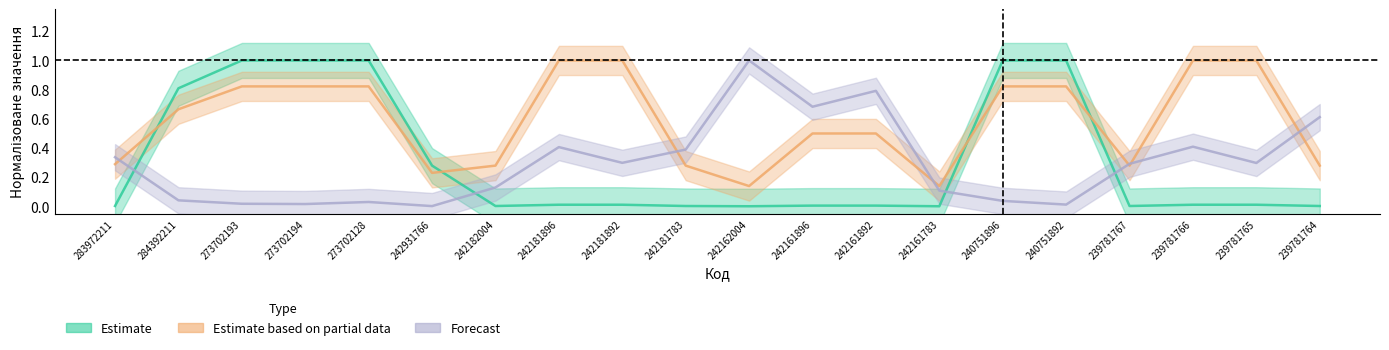

Reading left to right, extract all data points from this chart.

Estimate: 283972211=0.0	284392211=0.8	273702193=1.0	273702194=1.0	273702128=1.0	242931766=0.3	242182004=0.0	242181896=0.0	242181892=0.0	242181783=0.0	242162004=0.0	242161896=0.0	242161892=0.0	242161783=0.0	240751896=1.0	240751892=1.0	239781767=0.0	239781766=0.0	239781765=0.0	239781764=0.0
Estimate based on partial data: 283972211=0.3	284392211=0.7	273702193=0.8	273702194=0.8	273702128=0.8	242931766=0.2	242182004=0.3	242181896=1.0	242181892=1.0	242181783=0.3	242162004=0.1	242161896=0.5	242161892=0.5	242161783=0.1	240751896=0.8	240751892=0.8	239781767=0.3	239781766=1.0	239781765=1.0	239781764=0.3
Forecast: 283972211=0.3	284392211=0.0	273702193=0.0	273702194=0.0	273702128=0.0	242931766=0.0	242182004=0.1	242181896=0.4	242181892=0.3	242181783=0.4	242162004=1.0	242161896=0.7	242161892=0.8	242161783=0.1	240751896=0.0	240751892=0.0	239781767=0.3	239781766=0.4	239781765=0.3	239781764=0.6